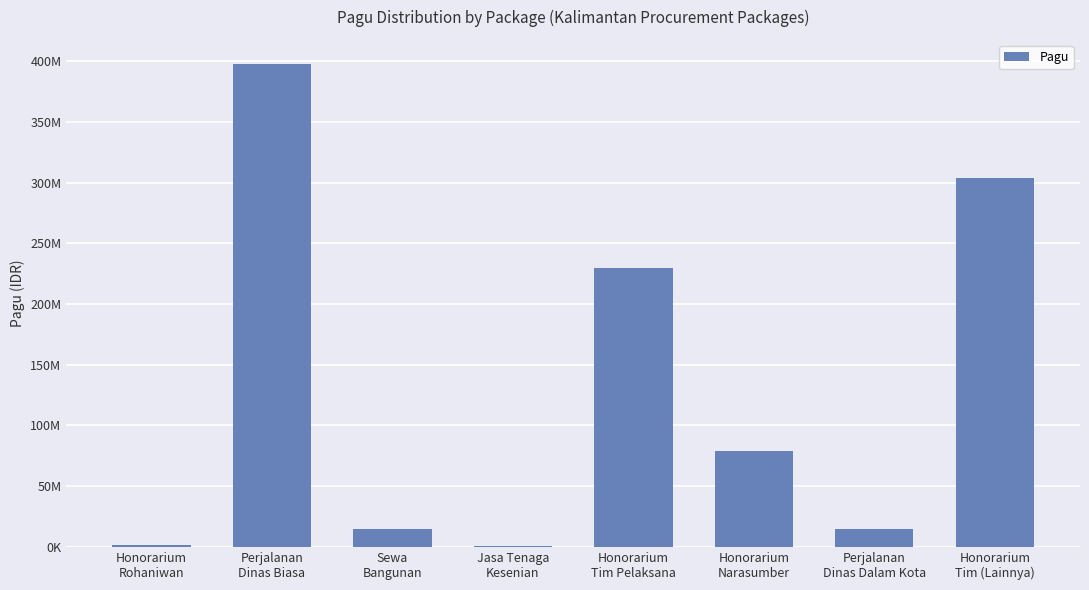

Are the bars horizontal?

No